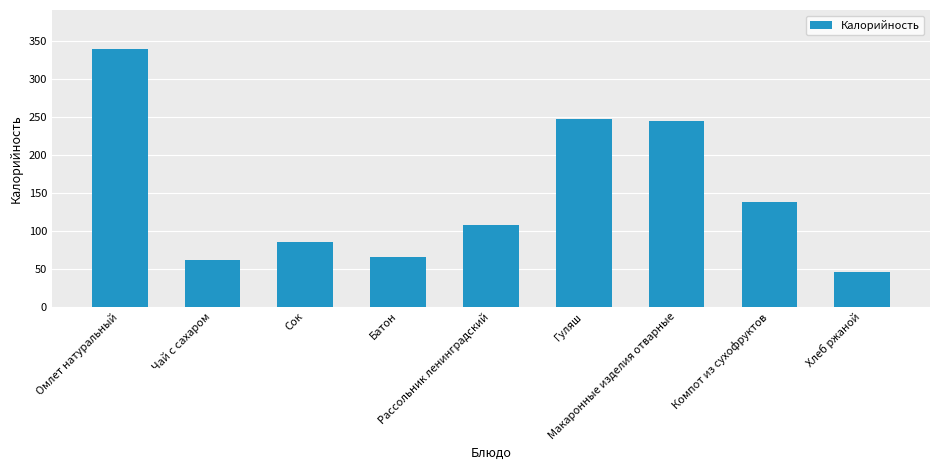

Count the number of categories in the chart.

9